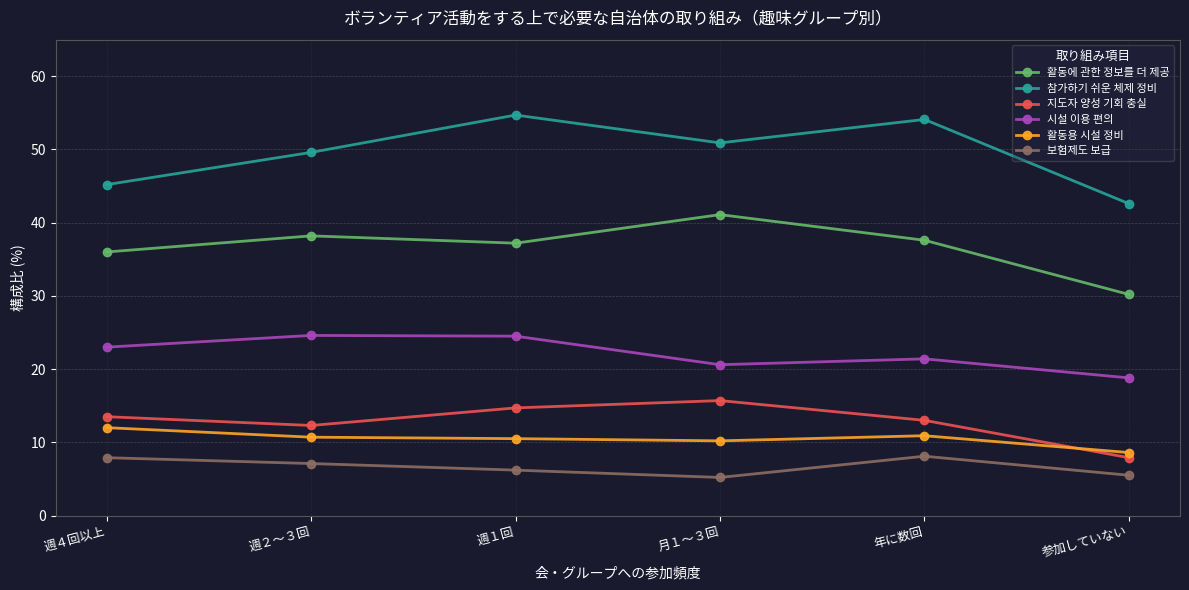

What is the label of the 5th point from the left?

年に数回